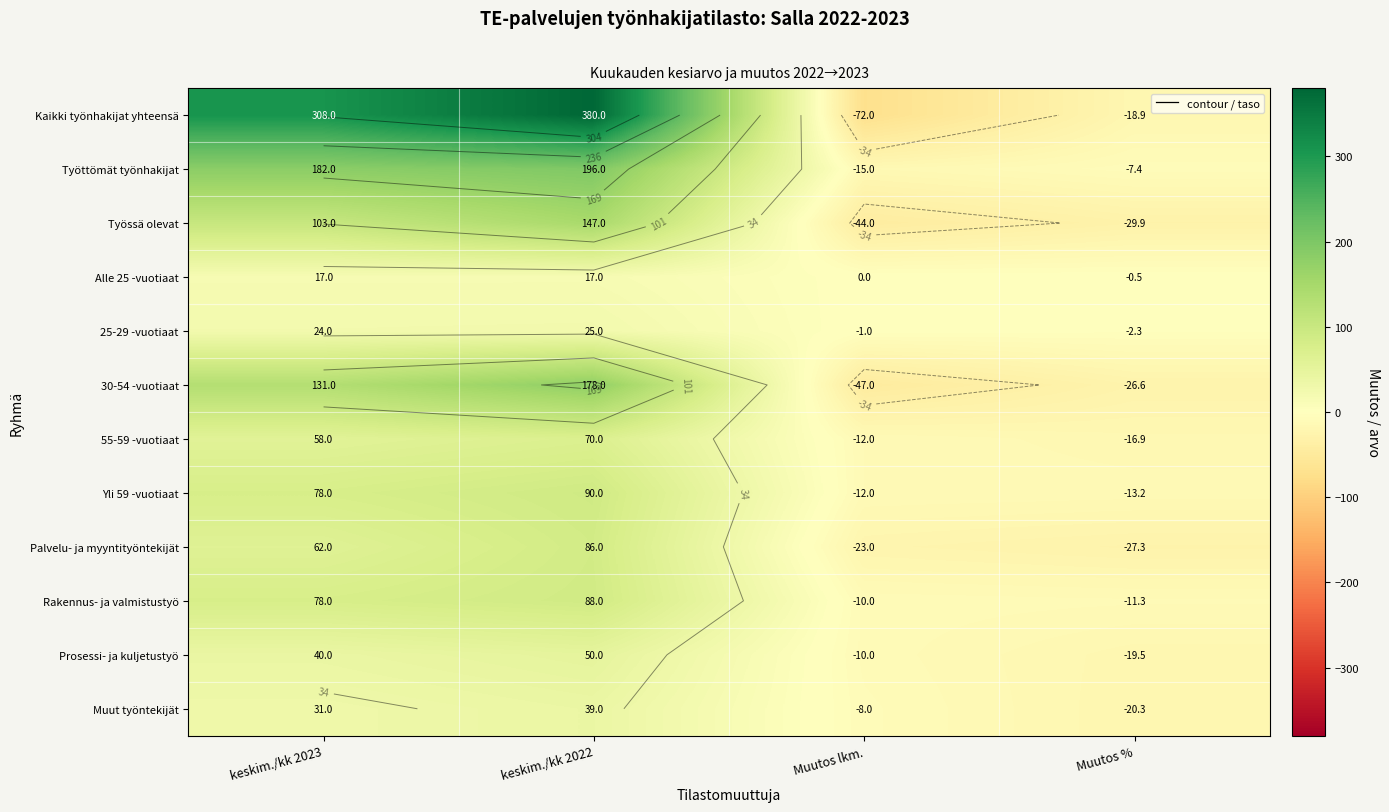

Between keskim./kk 2023 and Muutos lkm., which series saw the biggest shift?

Kaikki työnhakijat yhteensä